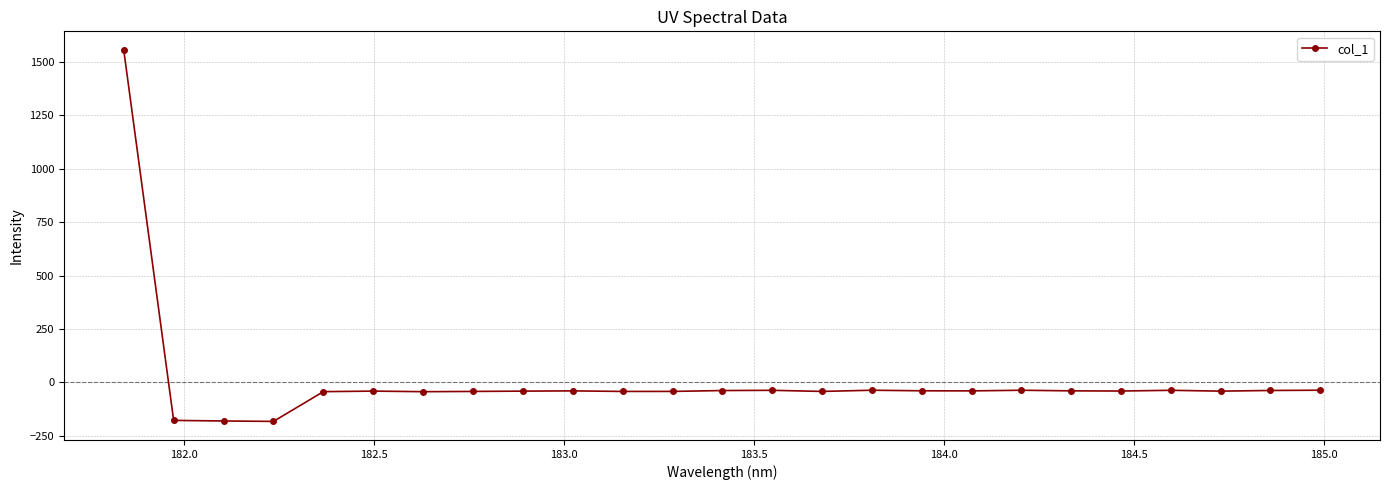

What is the minimum value shown in the chart?

-182.6